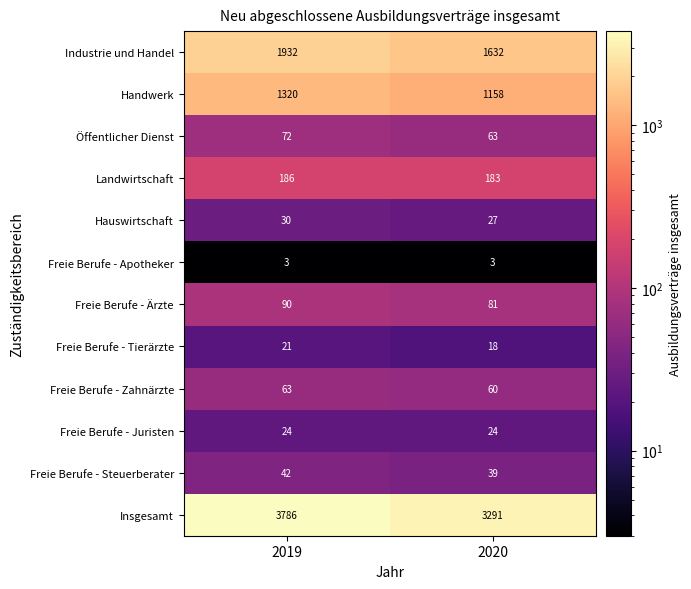

Reading left to right, what are all the values shown in this chart?

Industrie und Handel: 2019=1932	2020=1632
Handwerk: 2019=1320	2020=1158
Öffentlicher Dienst: 2019=72	2020=63
Landwirtschaft: 2019=186	2020=183
Hauswirtschaft: 2019=30	2020=27
Freie Berufe - Apotheker: 2019=3	2020=3
Freie Berufe - Ärzte: 2019=90	2020=81
Freie Berufe - Tierärzte: 2019=21	2020=18
Freie Berufe - Zahnärzte: 2019=63	2020=60
Freie Berufe - Juristen: 2019=24	2020=24
Freie Berufe - Steuerberater: 2019=42	2020=39
Insgesamt: 2019=3786	2020=3291